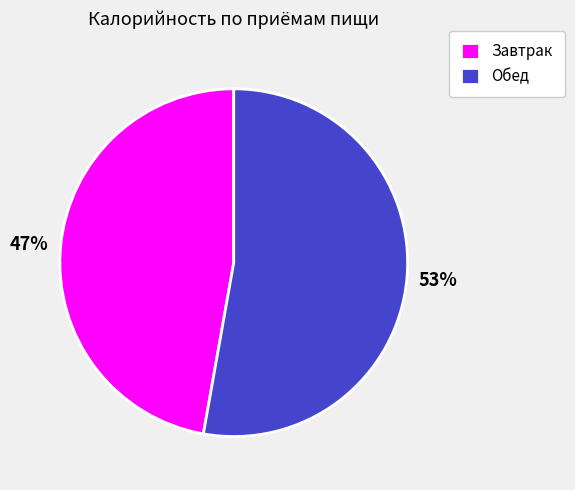

What percentage is the Завтрак slice, to the nearest percent?

47%